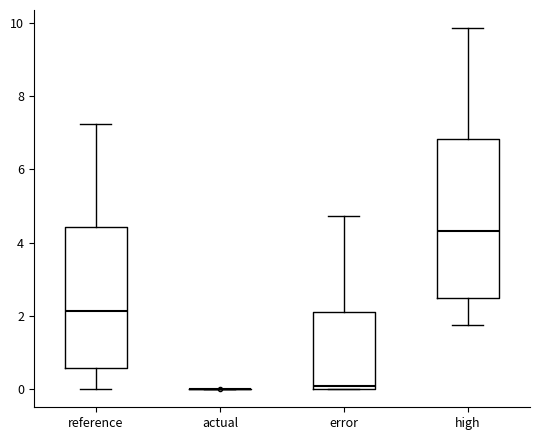

Comparing the boxes themselves (not the whiskers), which one is the tallest?

high